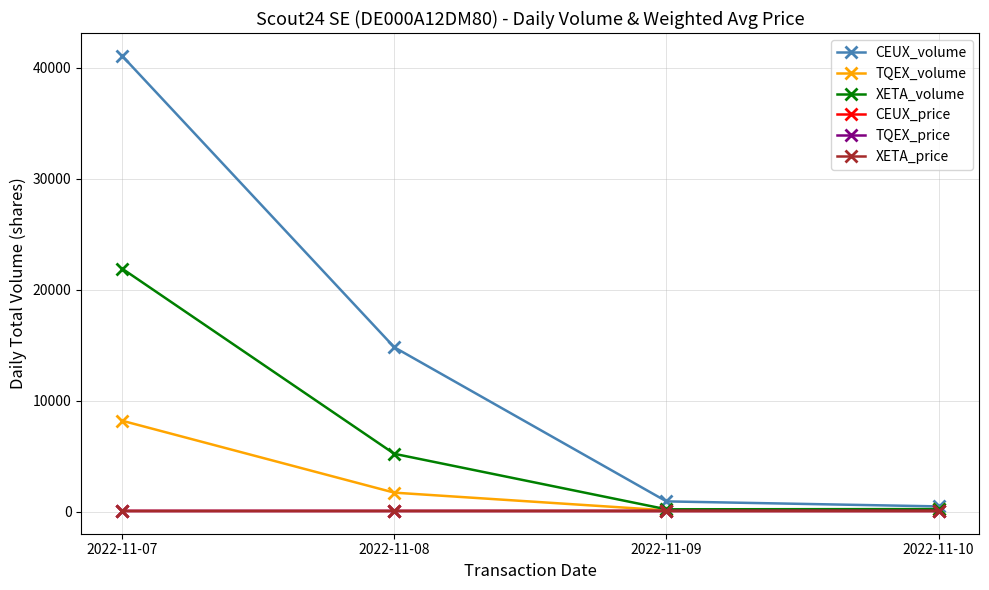

What is the approximate value of XETA_price at 2022-11-08?

52.0